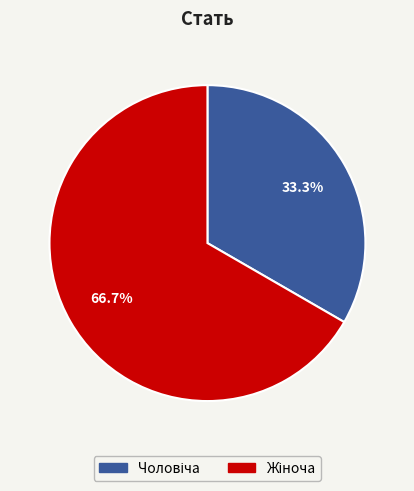

Count the number of slices in the pie.

2